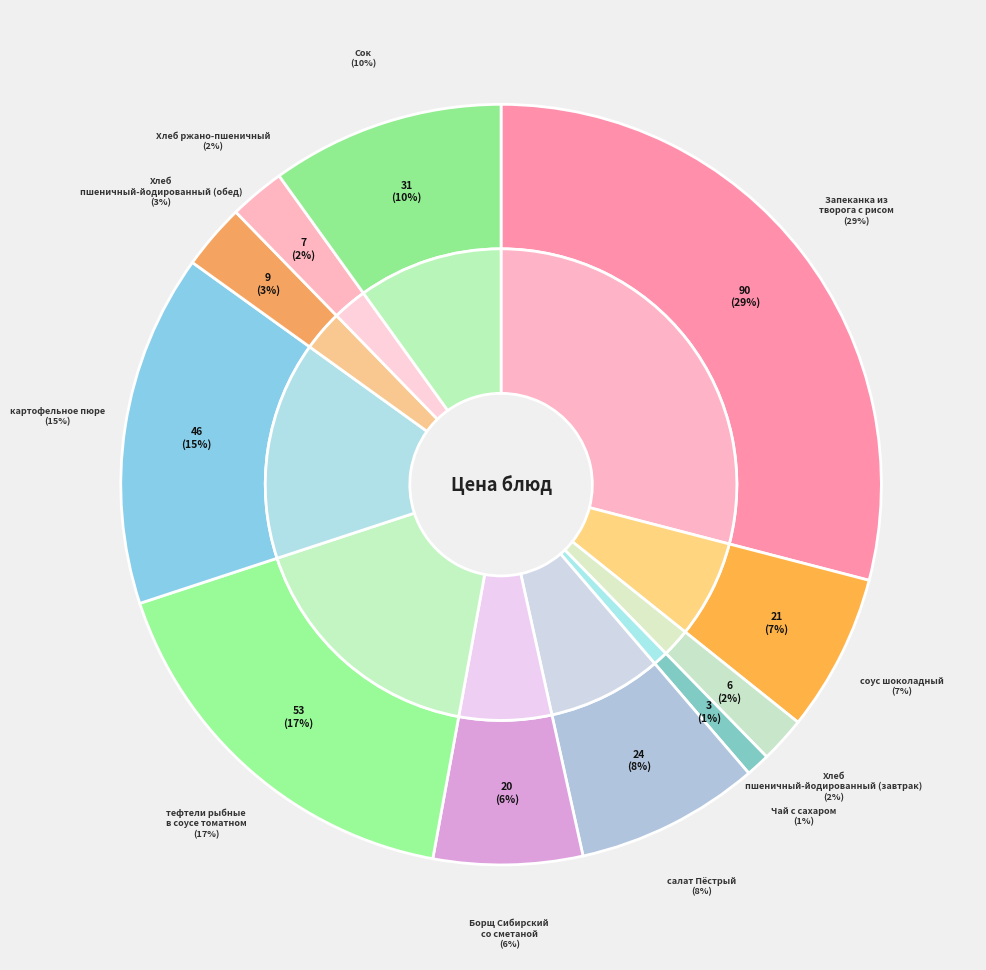

How many slices are in this pie chart?

11